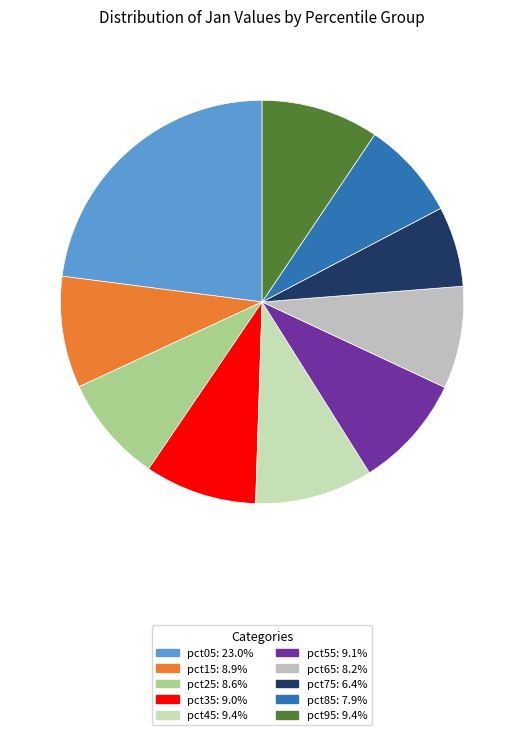

To the nearest percent, what is the combined percentage of pct45 and pct25?

18%